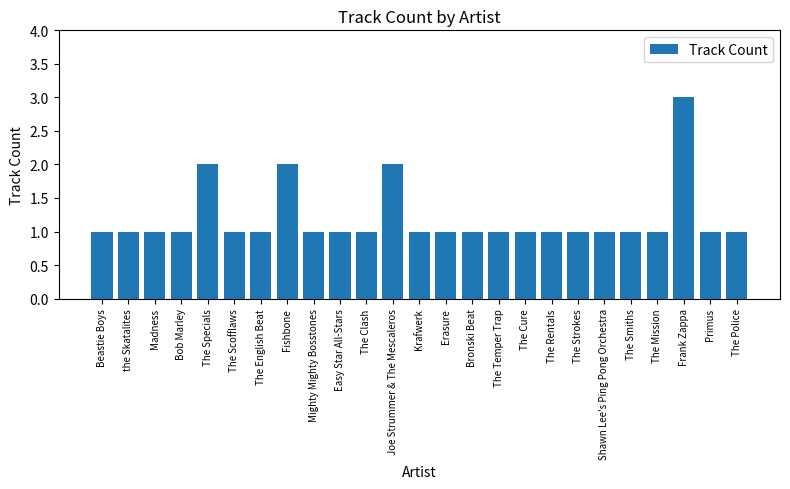

Which category has the highest value across all series?

Frank Zappa